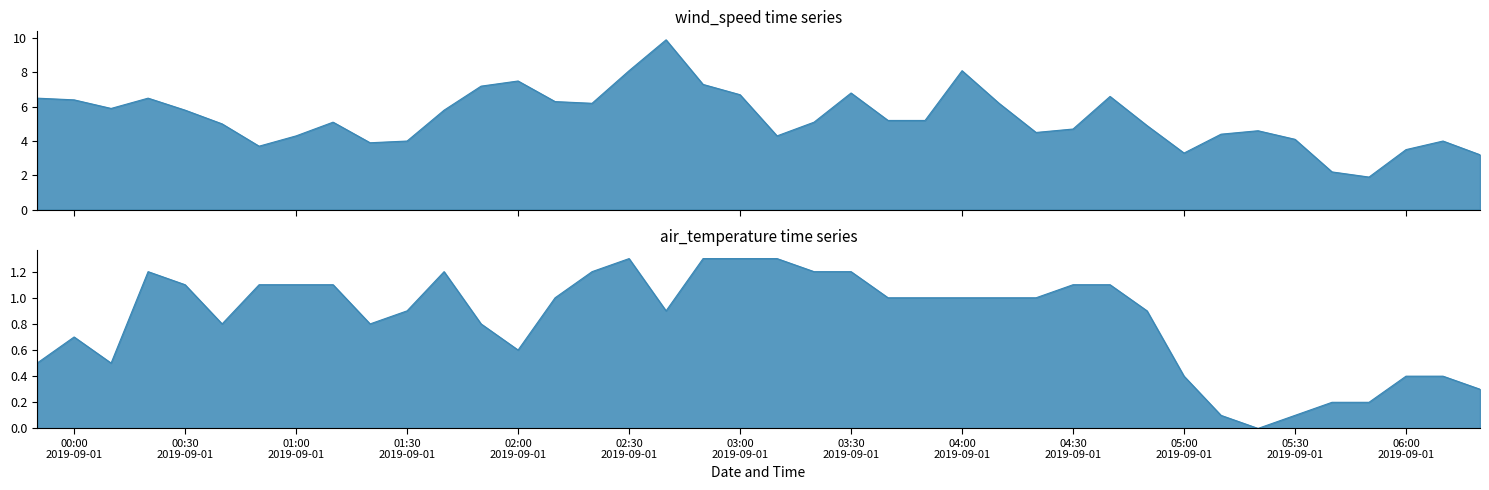

Count the number of data series in this chart.

2